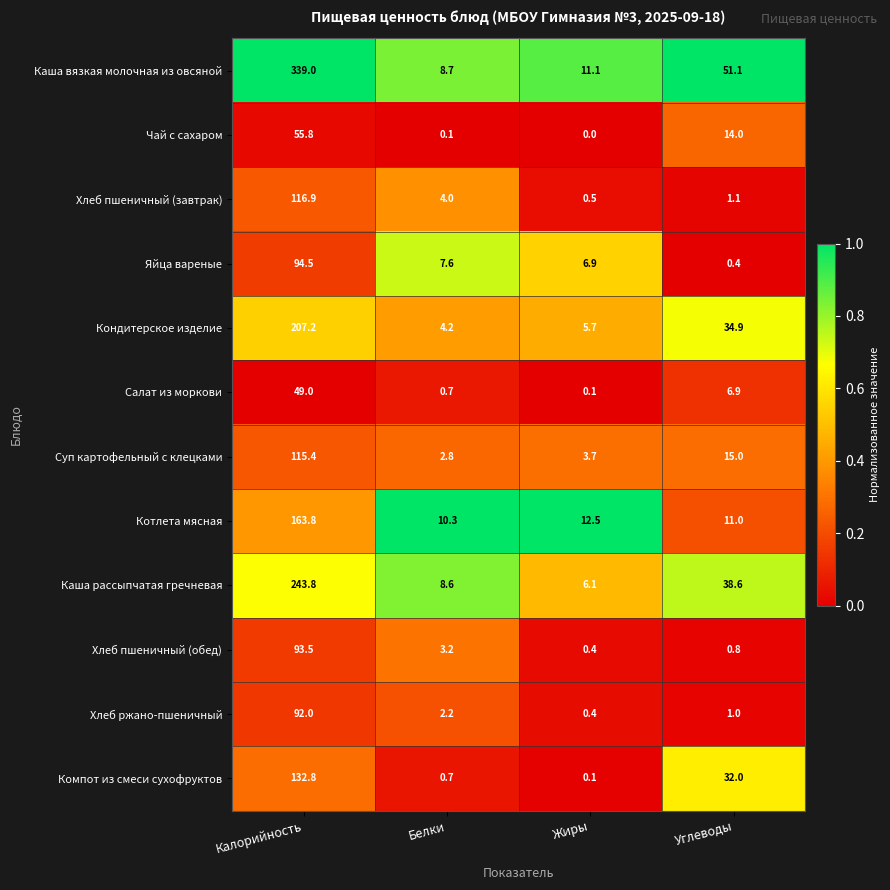

Which series has the widest spread of values?

Каша вязкая молочная из овсяной